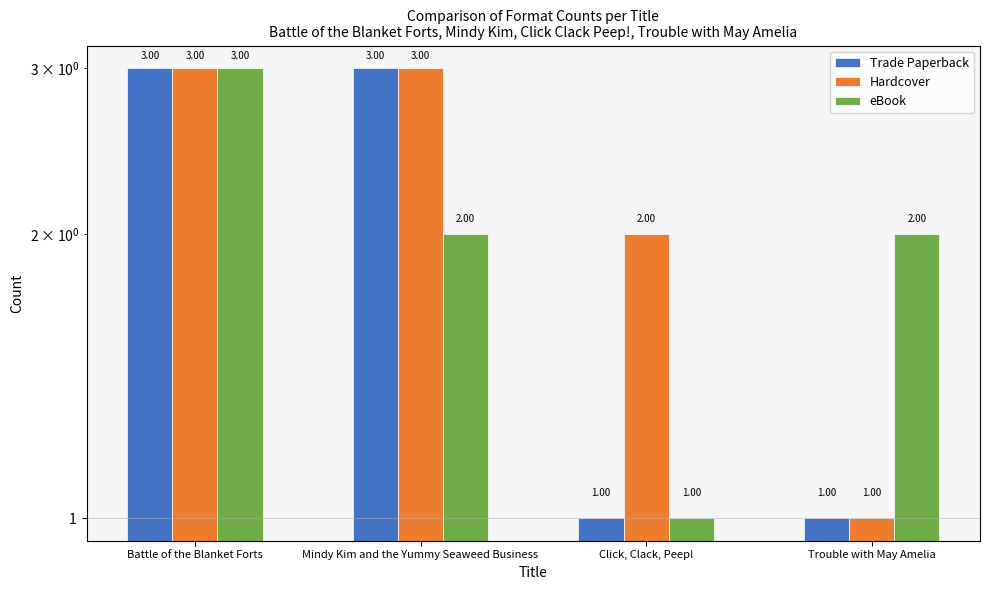

The value of Hardcover at Battle of the Blanket Forts is 3. True or false?

True